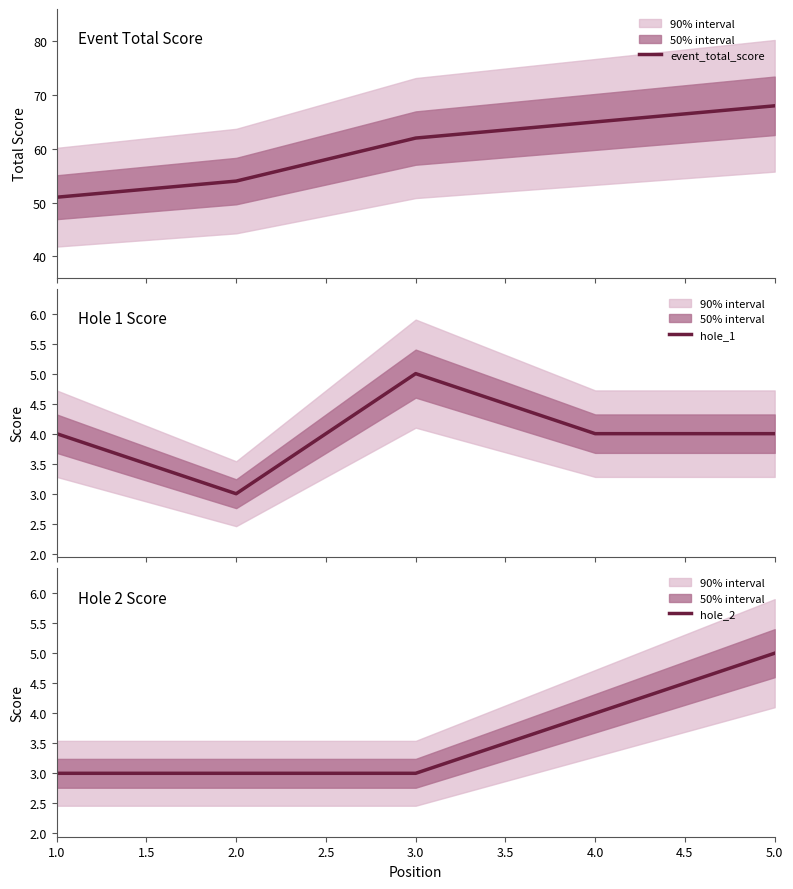

What are all the series names shown in the legend?

event_total_score, hole_1, hole_2